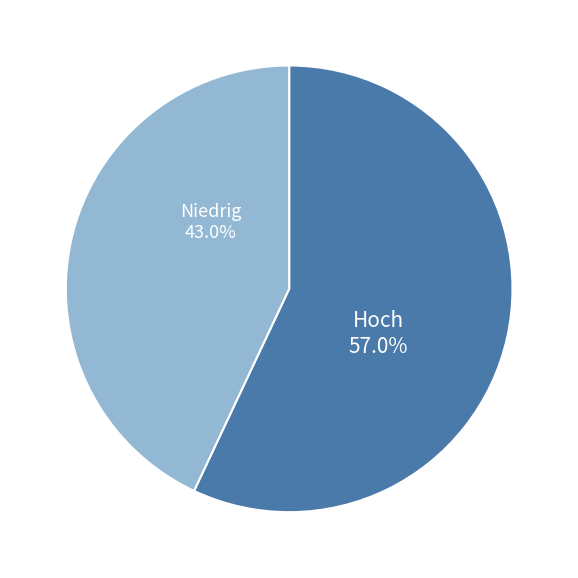

Does any single category account for the majority?

Yes